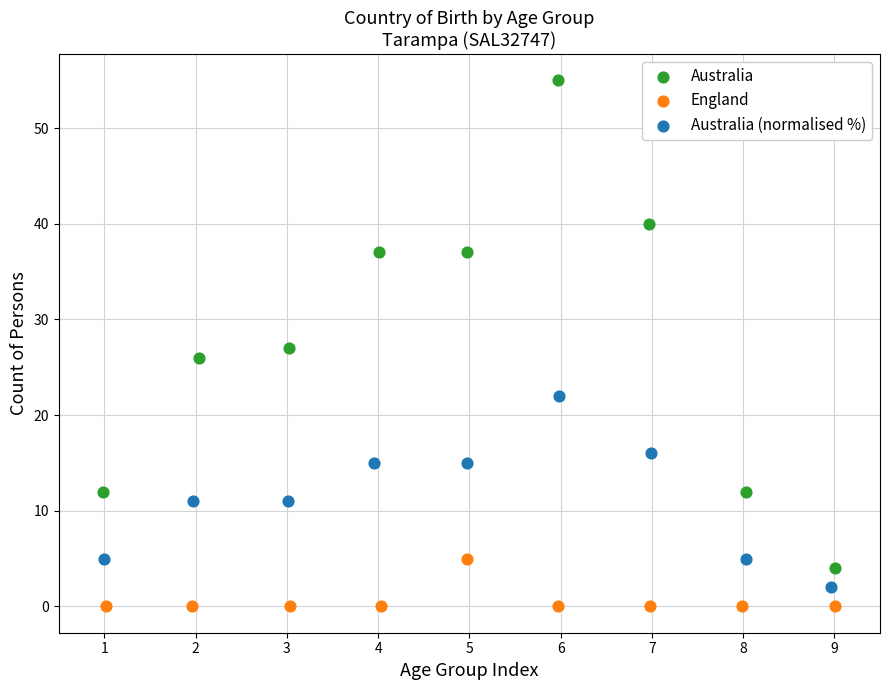

Which series has the widest spread of Y values?

Australia